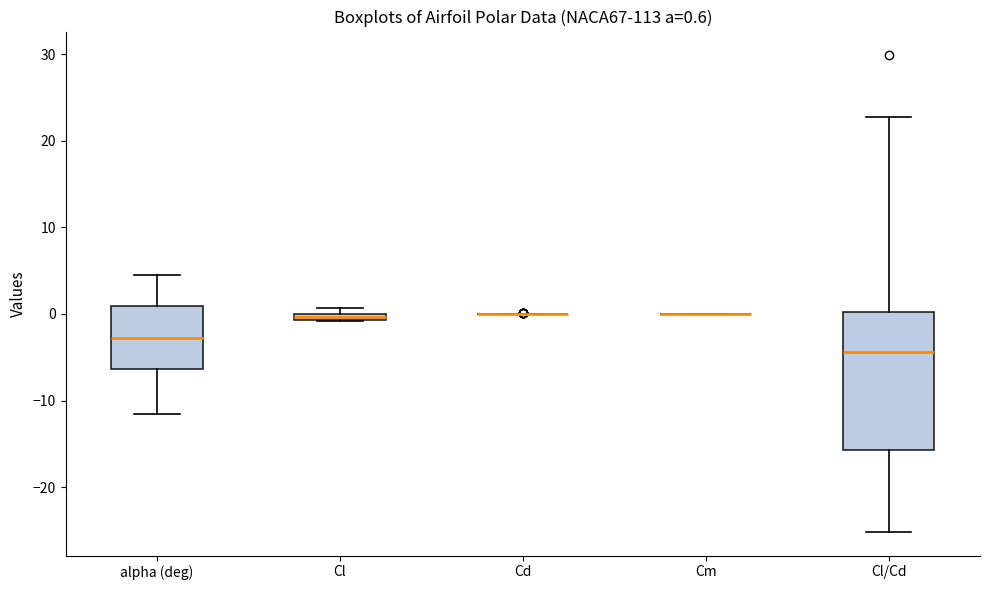

Which box is the tallest, from its lower edge to its upper edge?

Cl/Cd